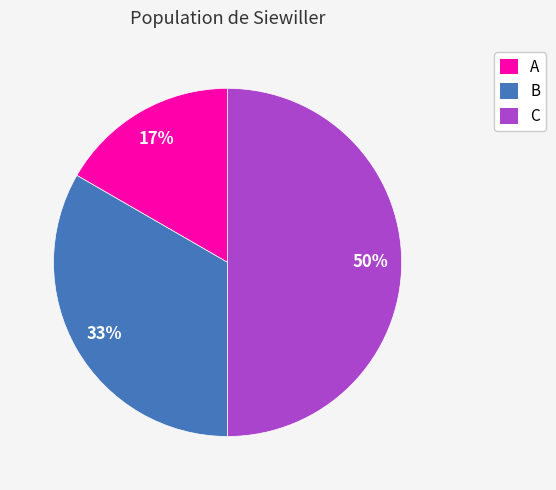

How many segments does this pie chart have?

3